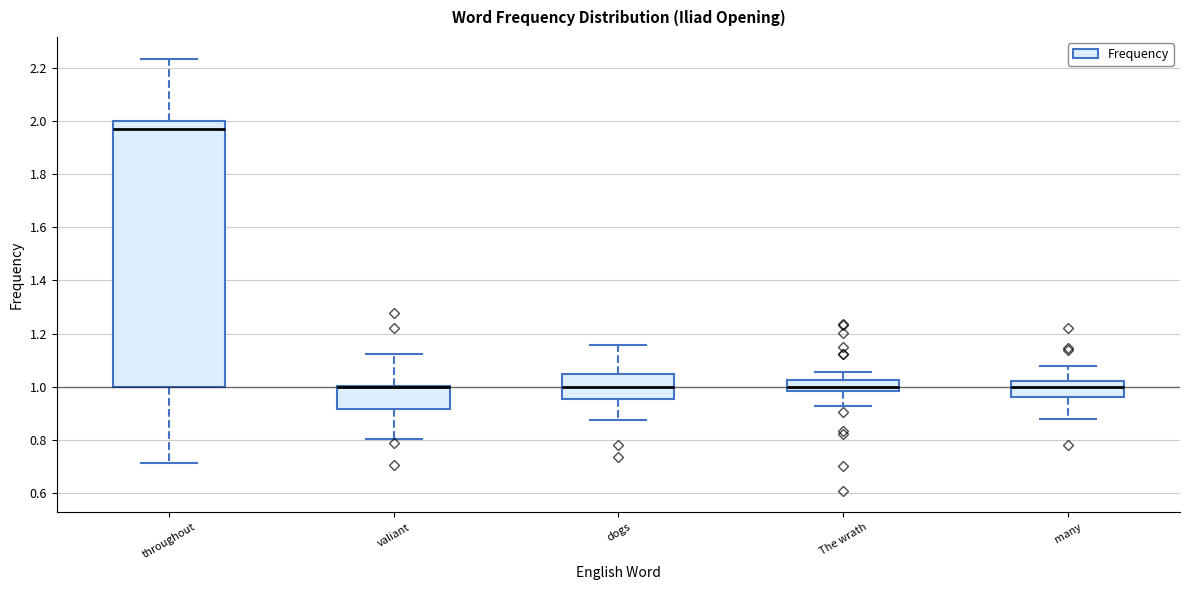

Reading left to right, transcribe this box plot: for each box, give where its median line is, the range the box spans, and where its two whiskers end, as read against the y-axis. The values are not printed on the chart, so give them approximately, as read against the axis.

throughout: median 1.98, box 1.00 to 2.00, whiskers 0.72 to 2.24
valiant: median 1.00 (drawn on the box's upper edge), box 0.92 to 1.00, whiskers 0.80 to 1.12
dogs: median 1.00, box 0.96 to 1.04, whiskers 0.88 to 1.16
The wrath: median 1.00, box 0.98 to 1.02, whiskers 0.92 to 1.06
many: median 1.00, box 0.96 to 1.02, whiskers 0.88 to 1.08